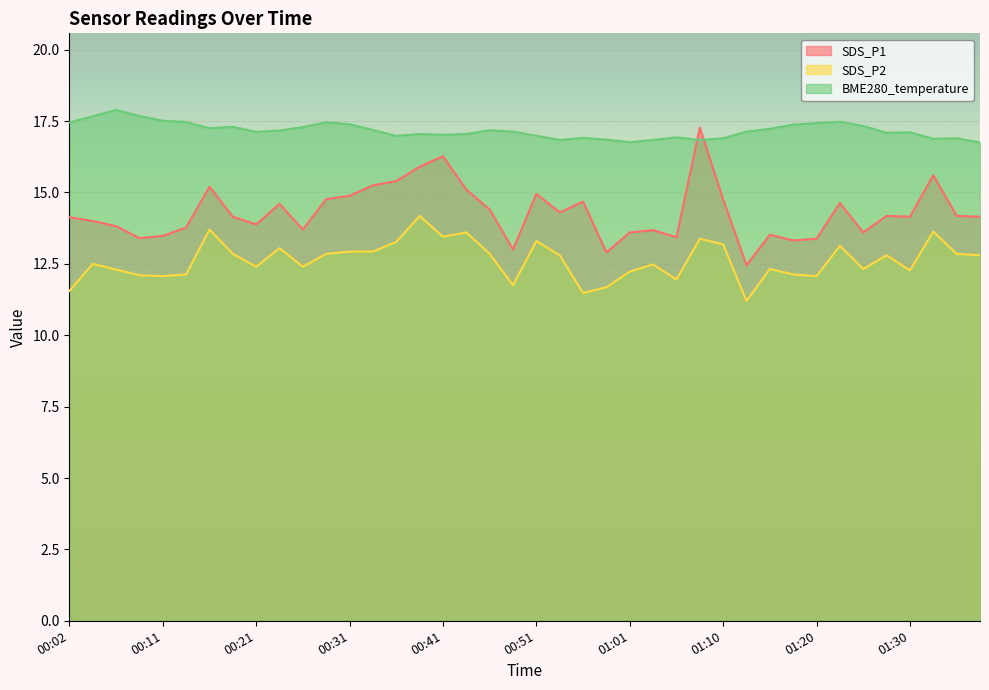

Where is the first local maximum for SDS_P1?

00:16